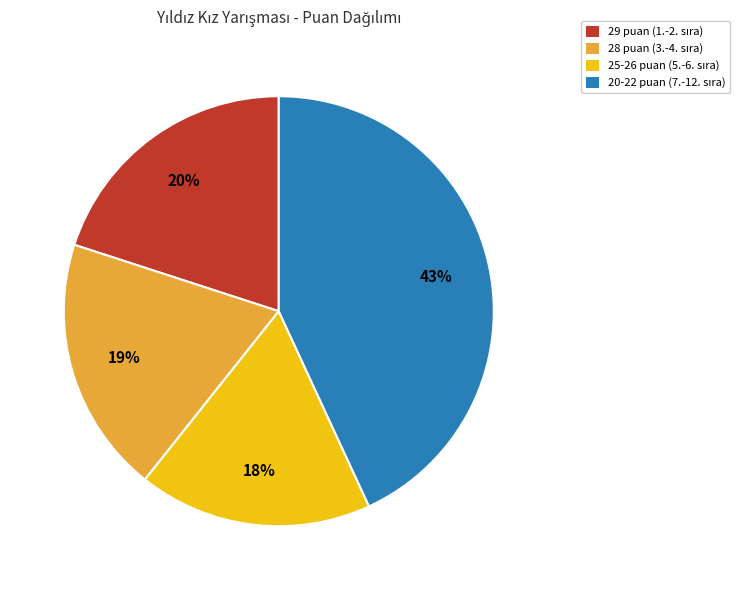

Is there any slice that represents more than half of the pie?

No